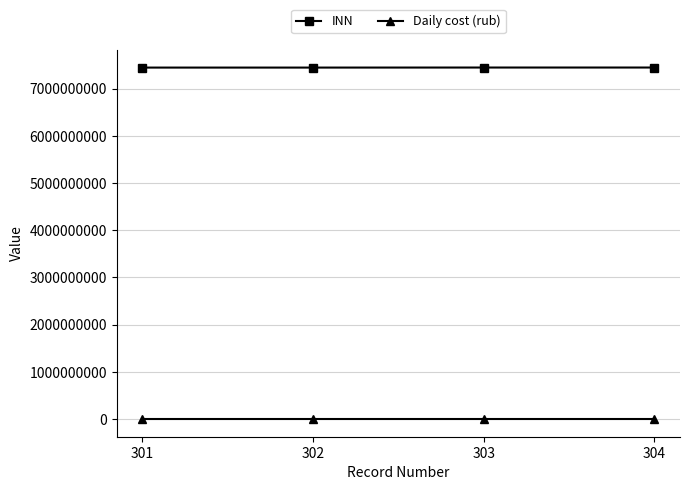

Rank the series at 304 from highest to lowest value.

INN, Daily cost (rub)